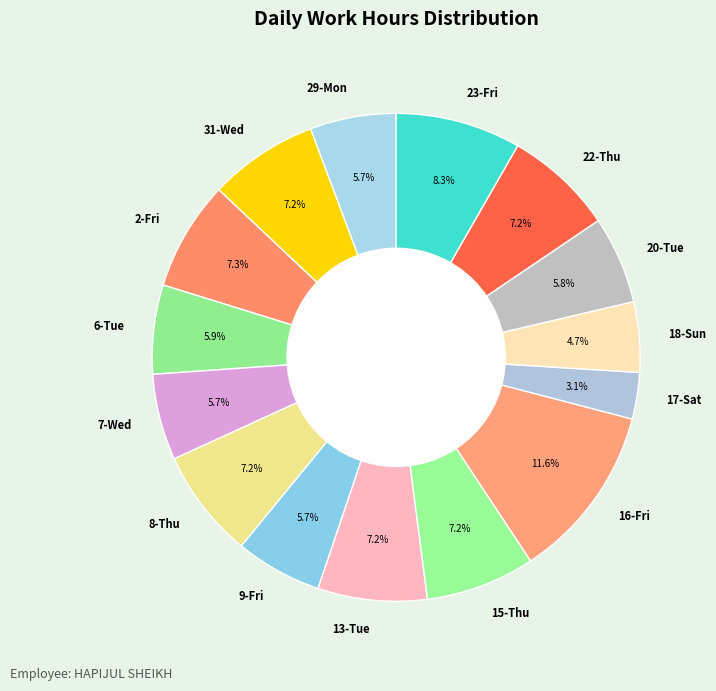

How many slices are in this pie chart?

15